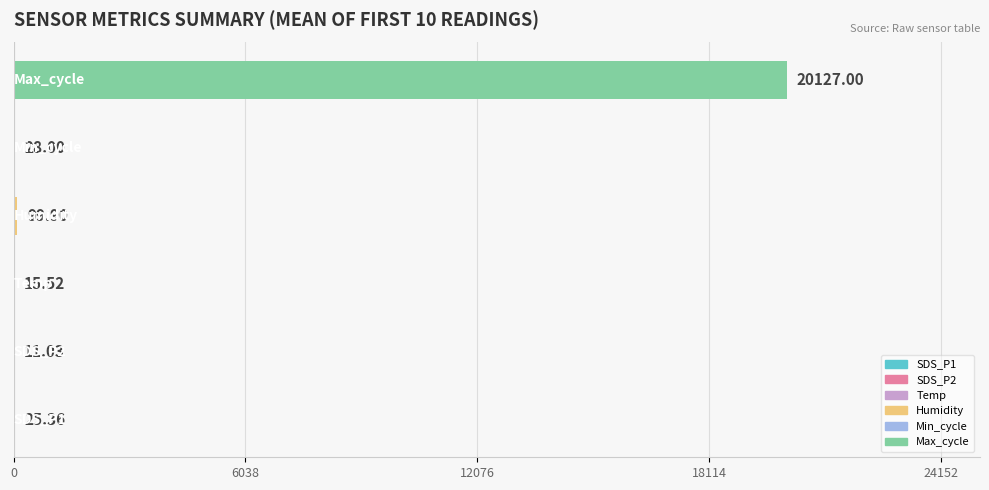

What is the sum of all values?

20306.8